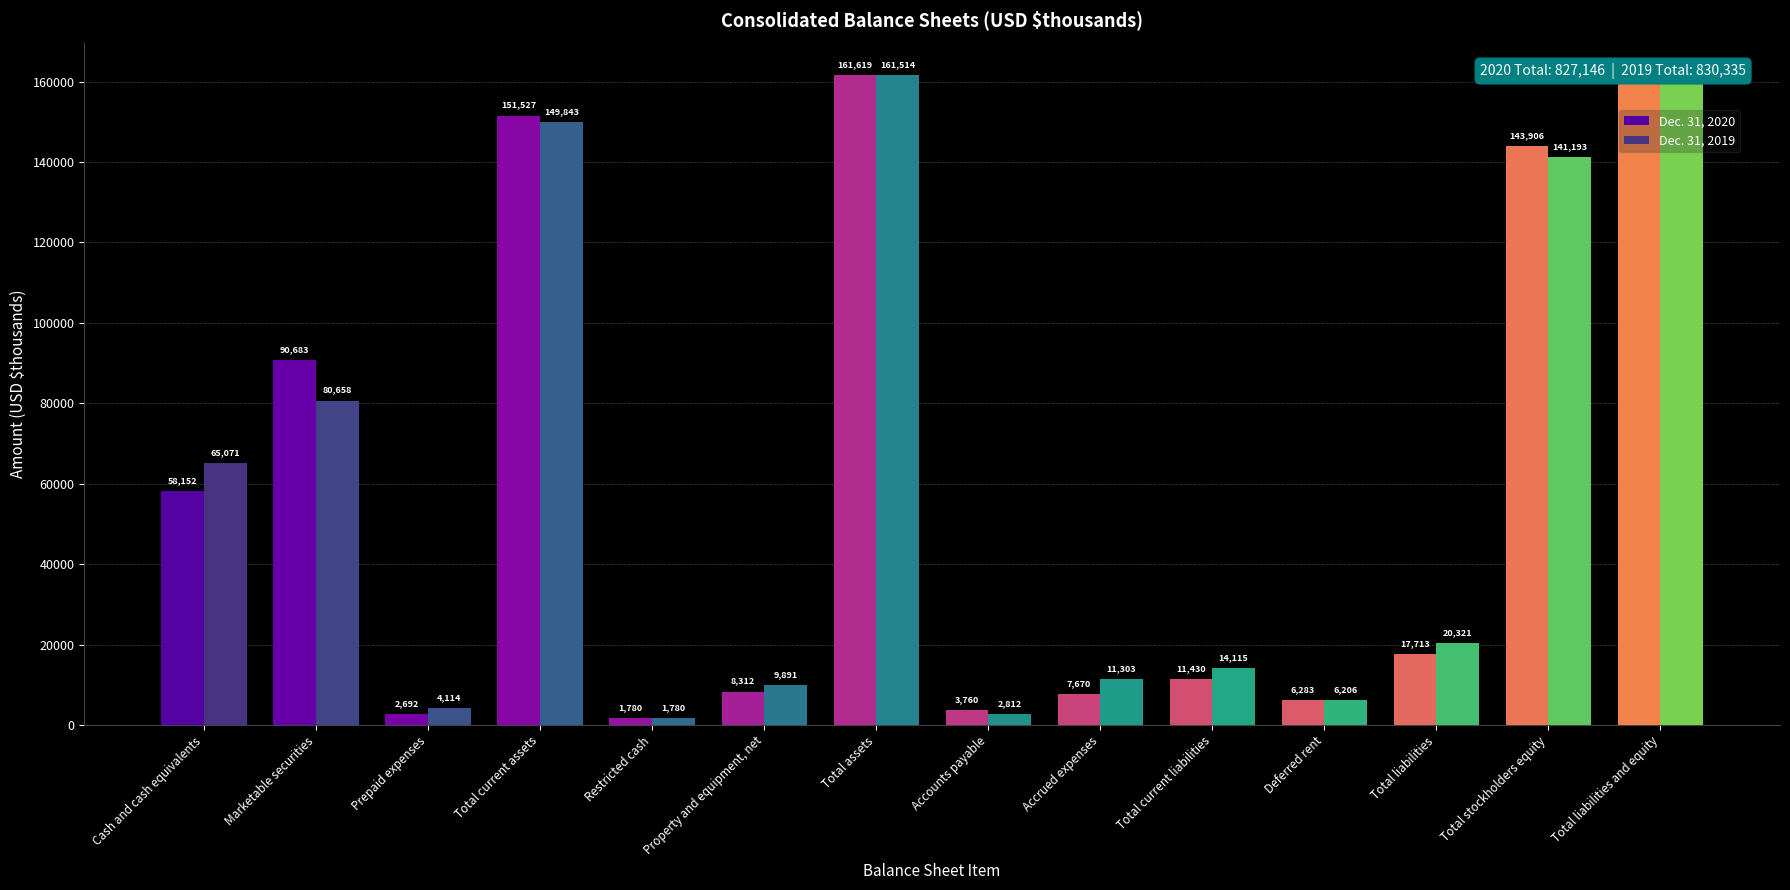

The Dec. 31, 2019 series shows 149843 at Total current assets. True or false?

True